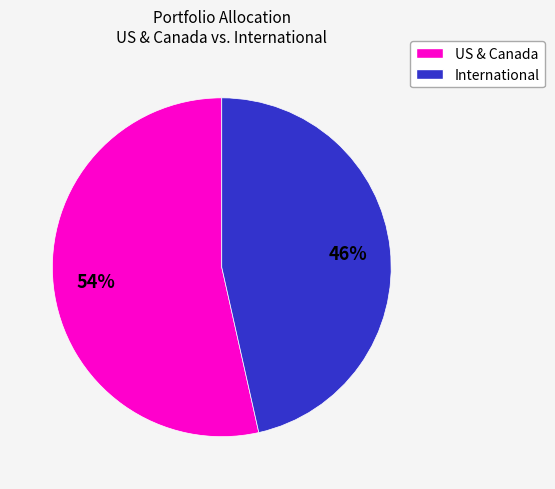

Is there any slice that represents more than half of the pie?

Yes